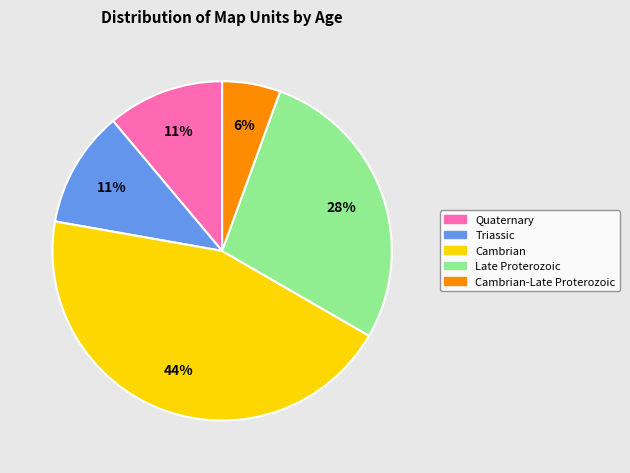

Is there a majority slice in this chart?

No